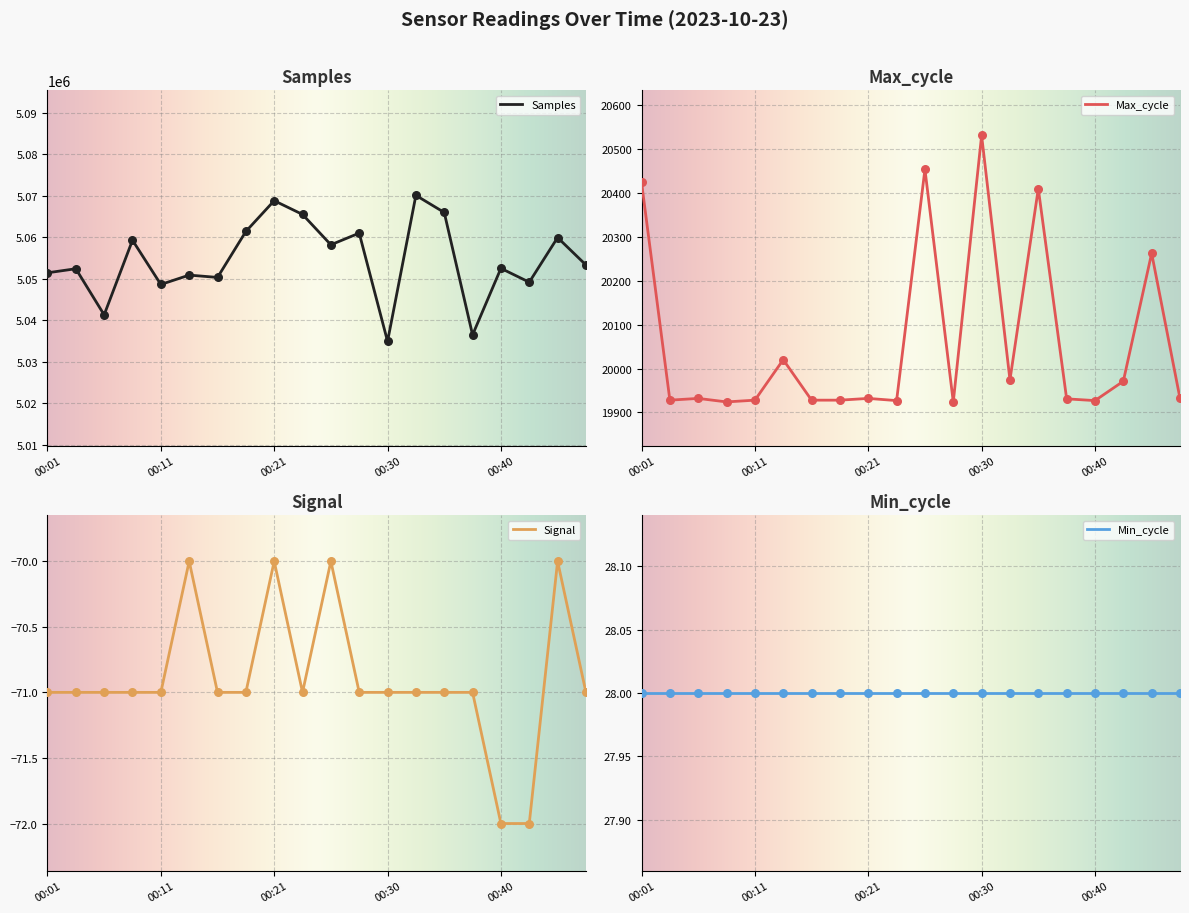

Which series has the largest Y range (max minus min)?

Samples